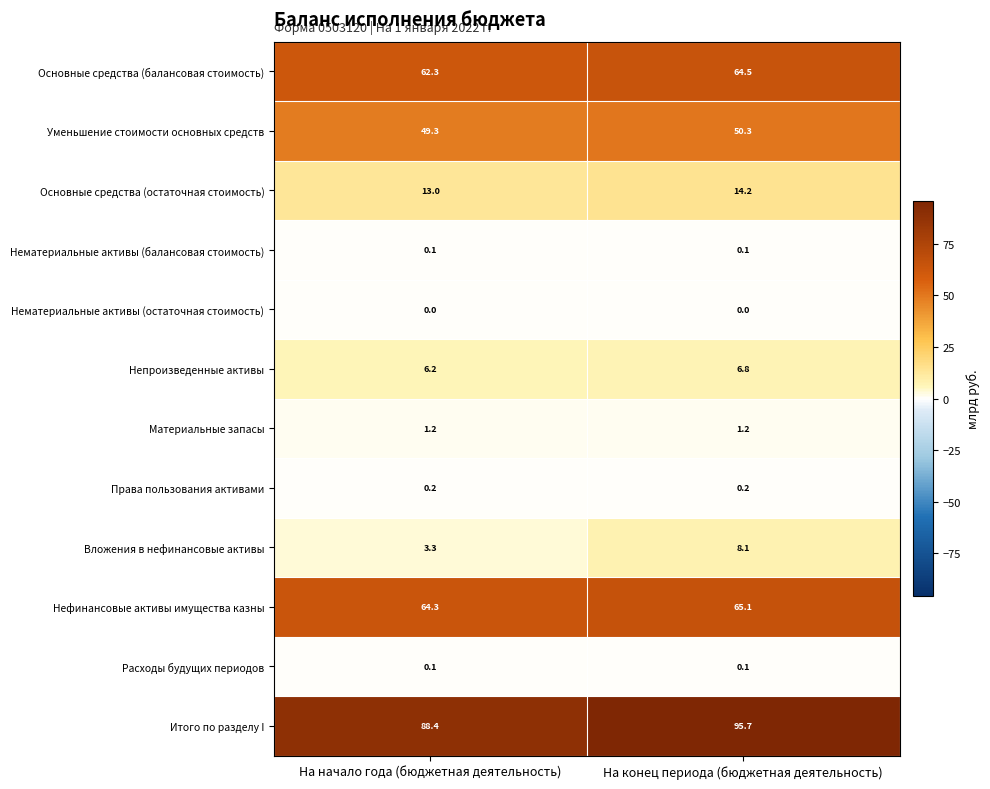

What is the average value of the Уменьшение стоимости основных средств series?

49.8